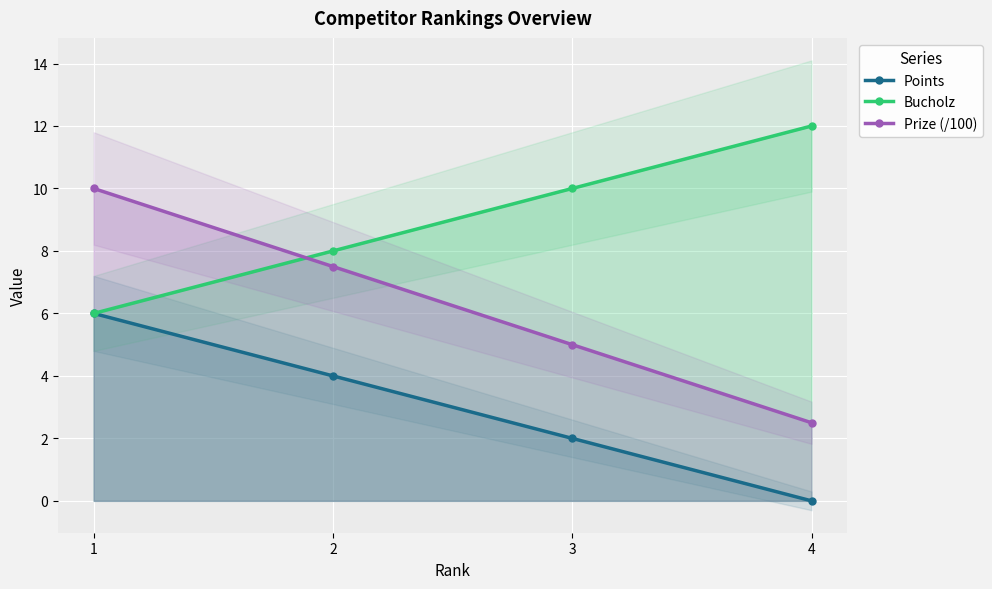

Reading right to left, transcribe all the data shown in this chart.

Points: 0.0	2.0	4.0	6.0
Bucholz: 12.0	10.0	8.0	6.0
Prize (/100): 2.5	5.0	7.5	10.0